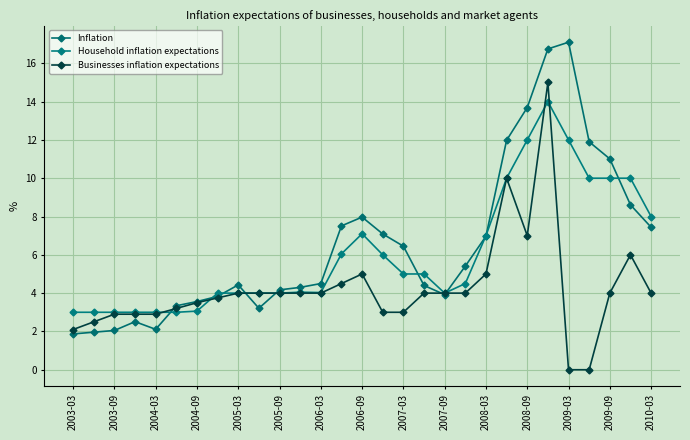

Which series ends up on top after the final intersection of Household inflation expectations and Inflation?

Household inflation expectations